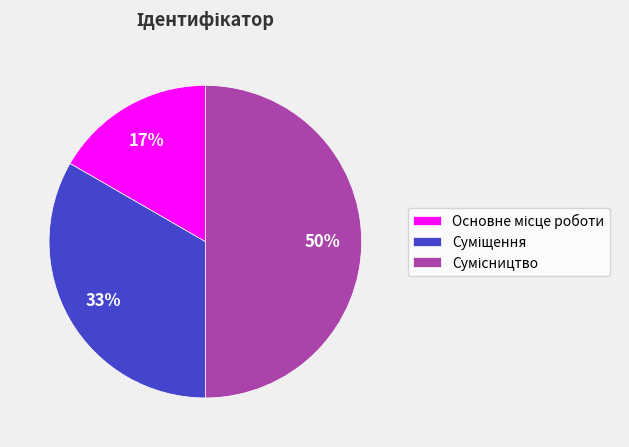

To the nearest percent, what is the difference between the largest and smallest slice percentages?

33%